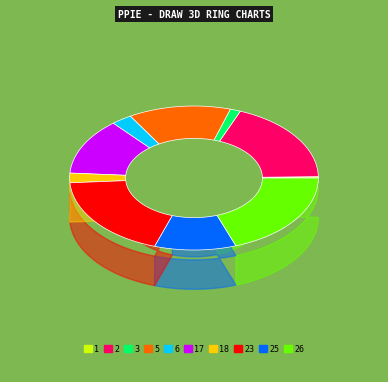

Is the sum of 25 and 1 greater than half?

No